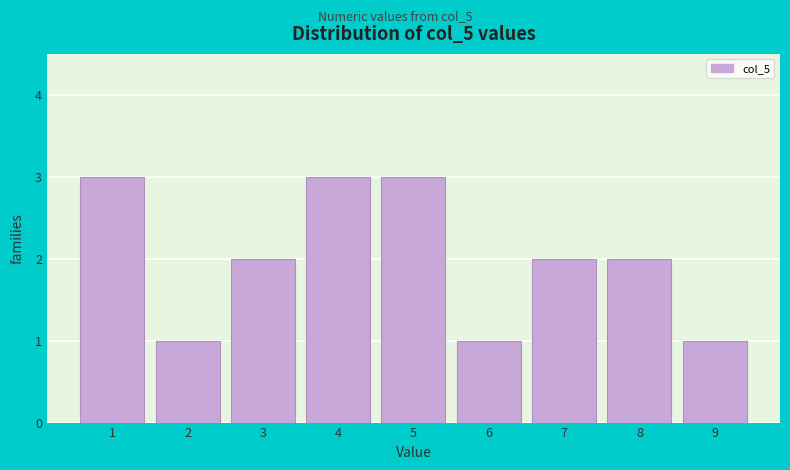

How tall is the bar that spans 0.5 to 1.5 on the x-axis? The values are not printed on the chart, so give them approximately, as read against the axis.

3